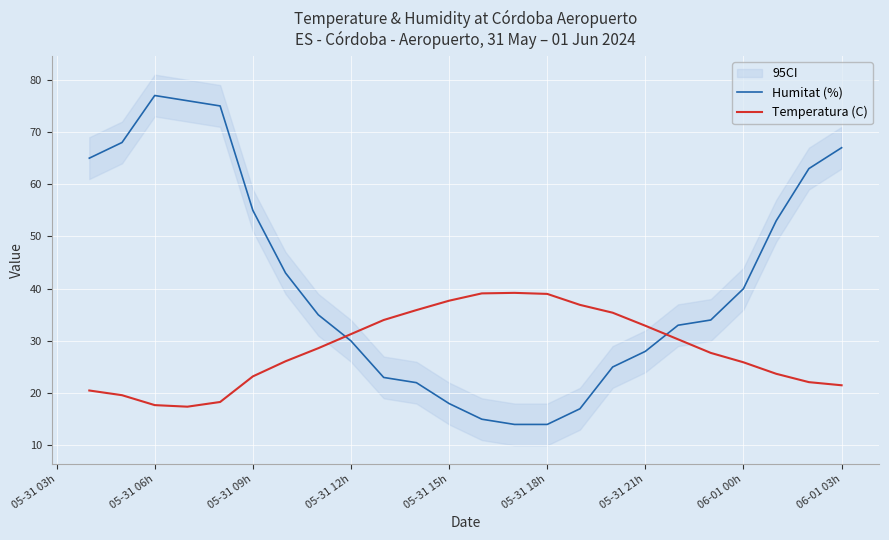

Which category has the highest value in the Humitat (%) series?

05-31 06h